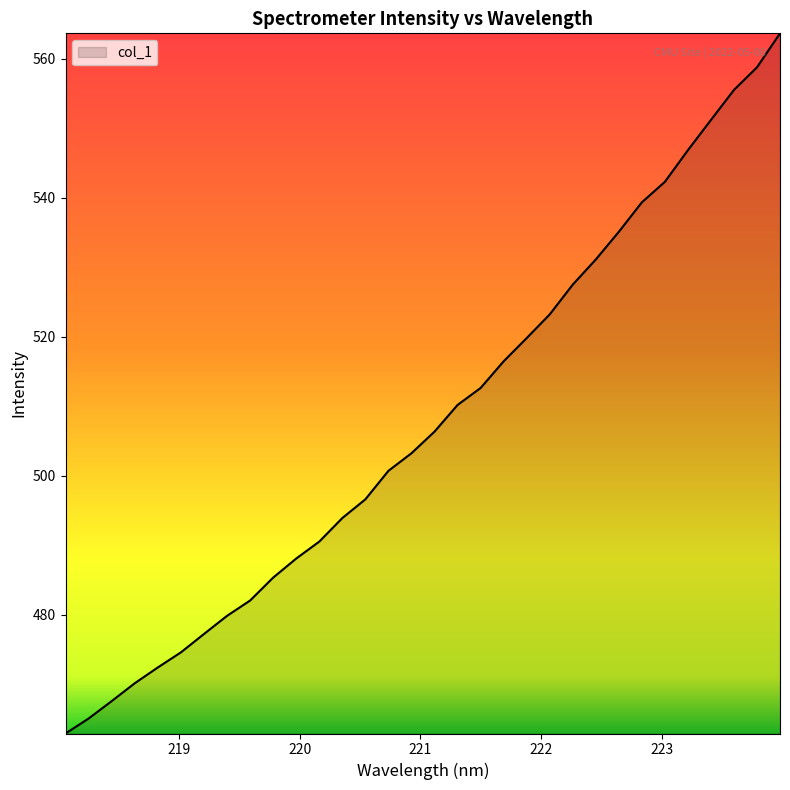

What is the greatest value displayed?

563.6